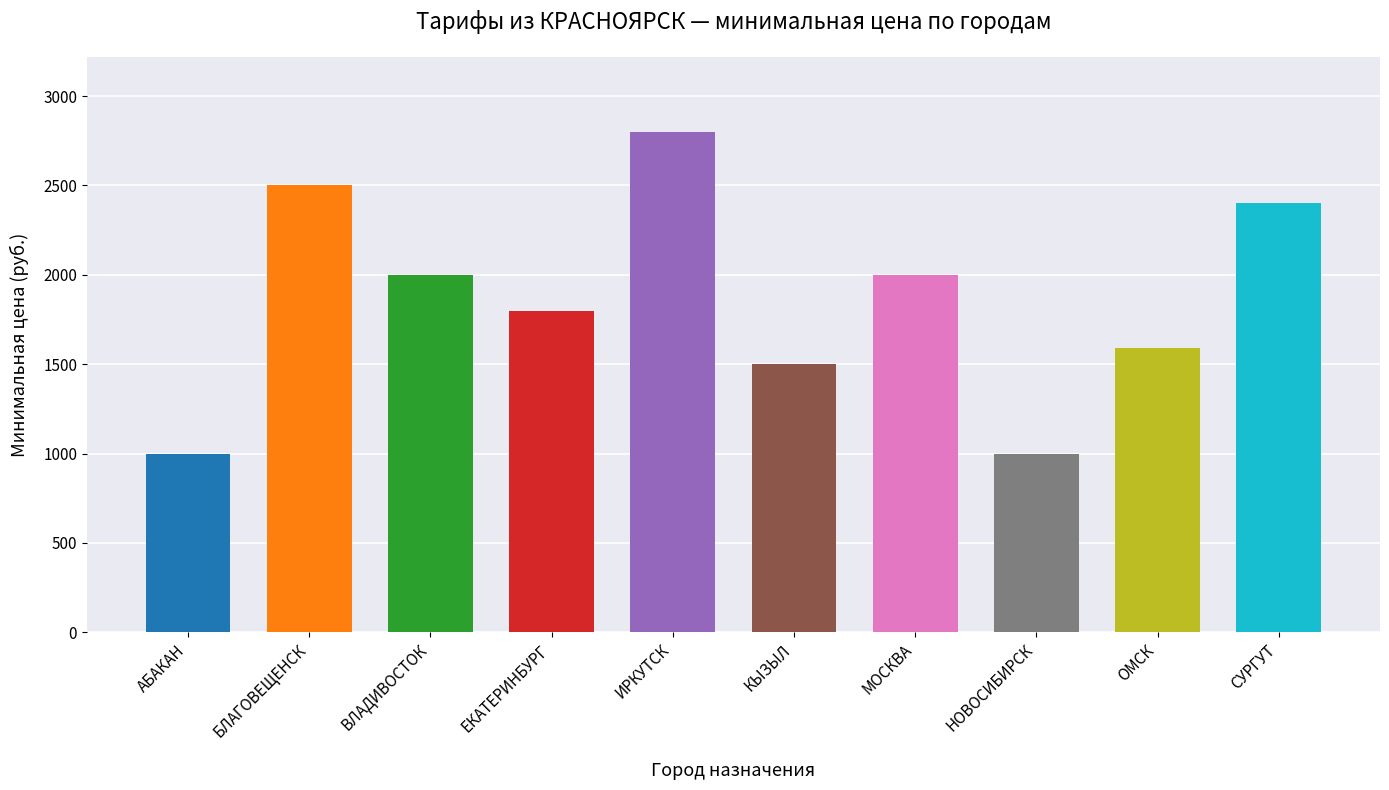

What is the difference between the second highest and minimum values?

1500